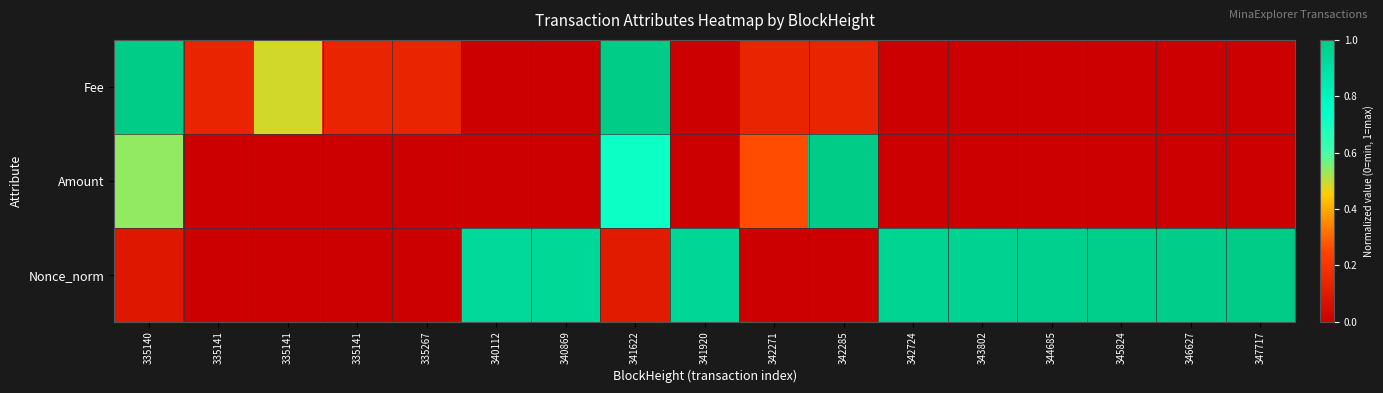

Reading right to left, list all the values displayed in this chart.

Fee: 347717=0.0	346627=0.0	345824=0.0	344685=0.0	343802=0.0	342724=0.0	342285=0.1	342271=0.1	341920=0.0	341622=1.0	340869=0.0	340112=0.0	335267=0.1	335141=0.1	335141=0.5	335141=0.1	335140=1.0
Amount: 347717=0.0	346627=0.0	345824=0.0	344685=0.0	343802=0.0	342724=0.0	342285=1.0	342271=0.3	341920=0.0	341622=0.7	340869=0.0	340112=0.0	335267=0.0	335141=0.0	335141=0.0	335141=0.0	335140=0.5
Nonce_norm: 347717=1.0	346627=1.0	345824=1.0	344685=1.0	343802=1.0	342724=1.0	342285=0.0	342271=0.0	341920=0.9	341622=0.1	340869=0.9	340112=0.9	335267=0.0	335141=0.0	335141=0.0	335141=0.0	335140=0.1